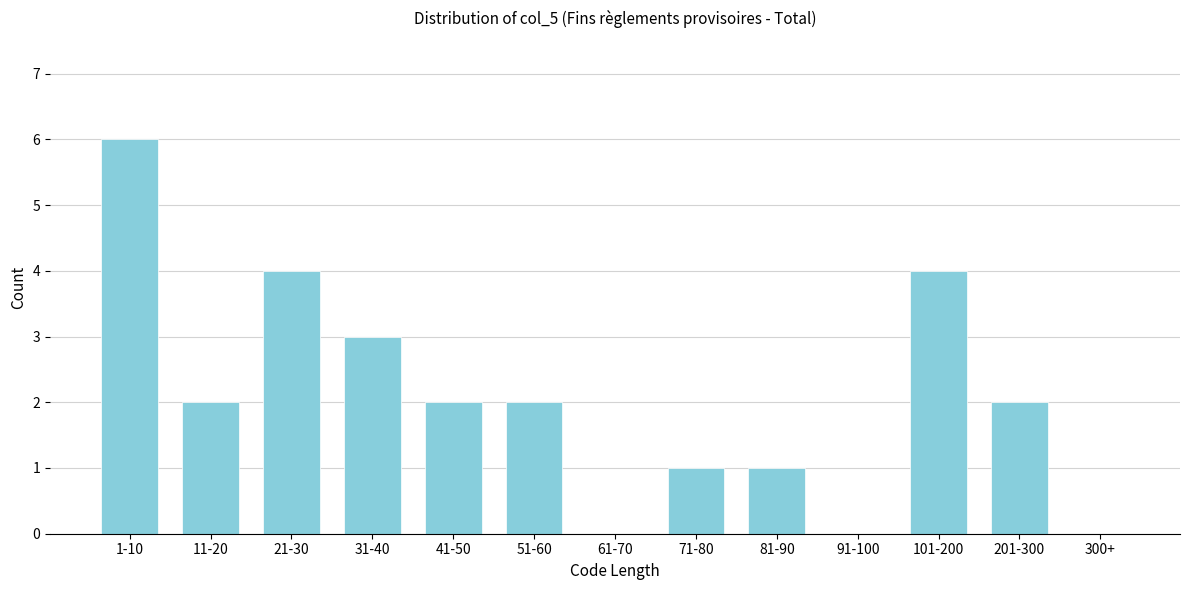

Reading left to right, transcribe all the data shown in this chart.

1-10=6	11-20=2	21-30=4	31-40=3	41-50=2	51-60=2	61-70=0	71-80=1	81-90=1	91-100=0	101-200=4	201-300=2	300+=0